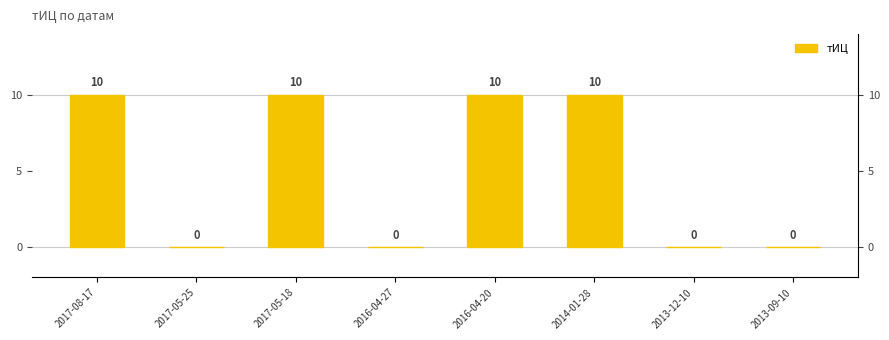

The chart shows a value of 17 at 2016-04-20. True or false?

False